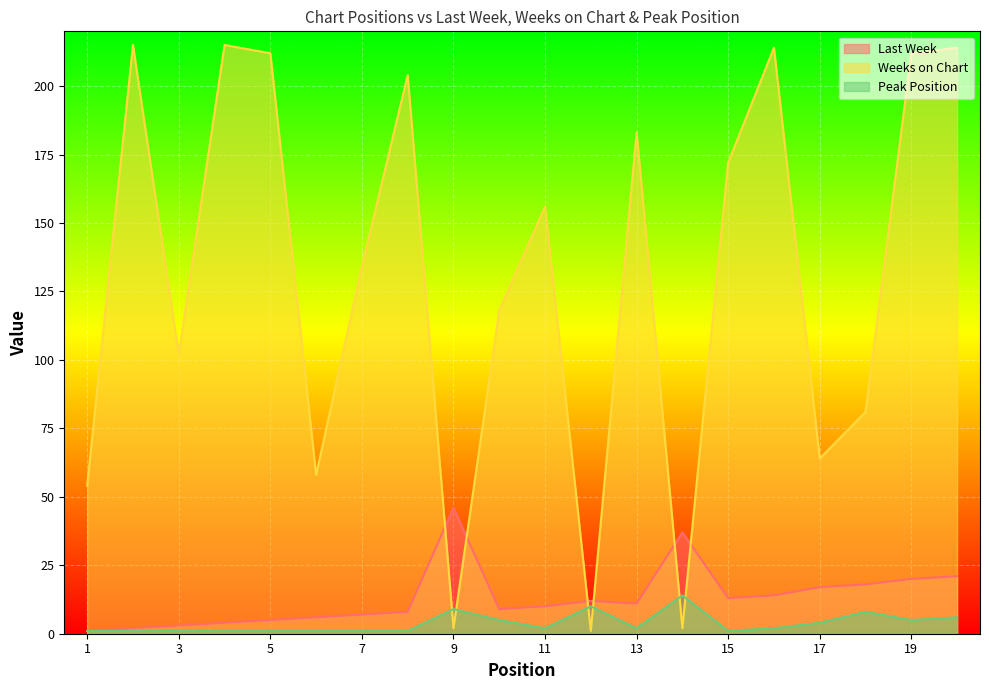

What are all the series names shown in the legend?

Last Week, Weeks on Chart, Peak Position